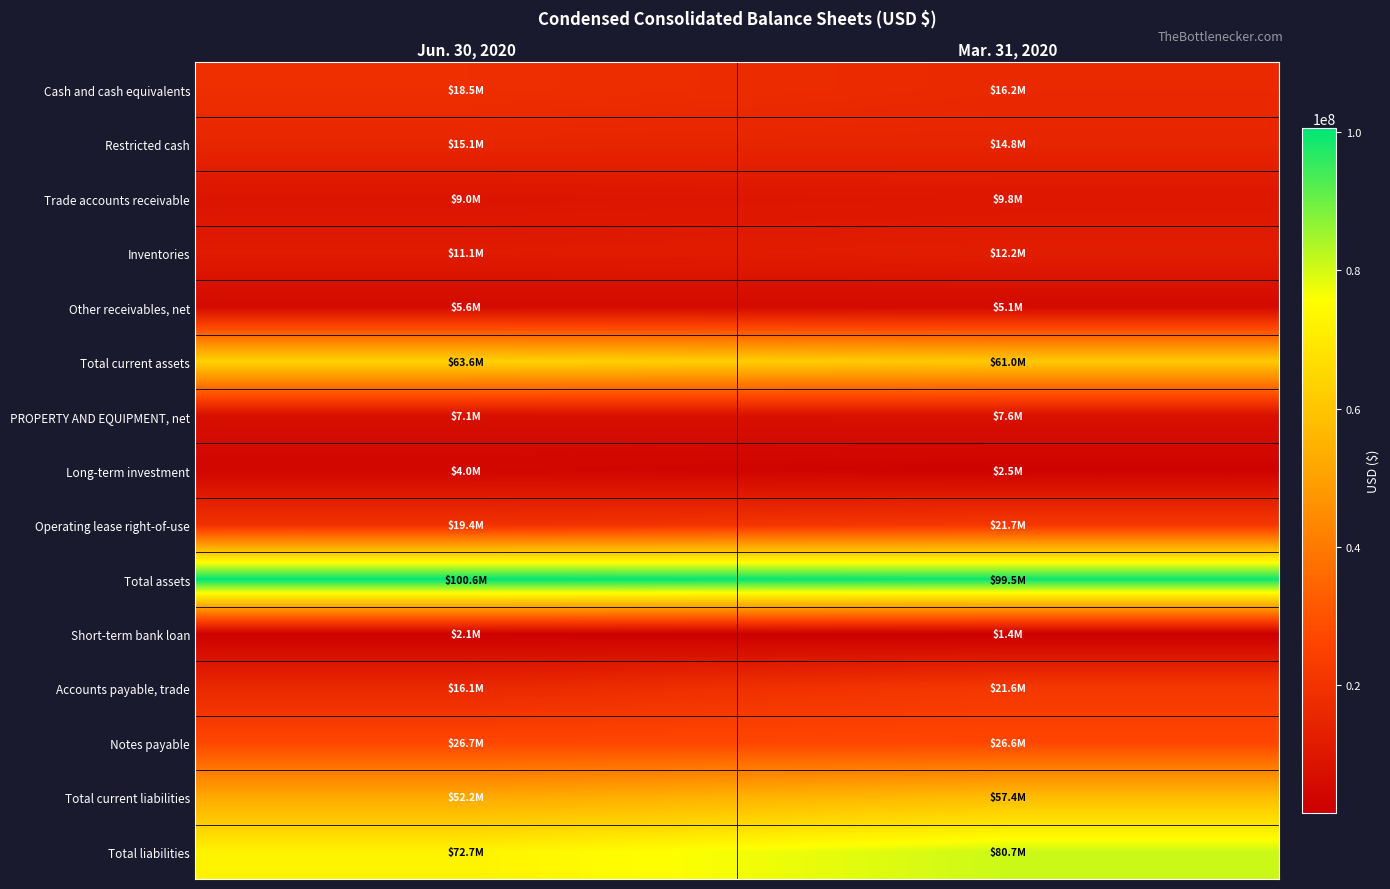

Reading right to left, transcribe all the data shown in this chart.

Cash and cash equivalents: Mar. 31, 2020=16176318	Jun. 30, 2020=18477212
Restricted cash: Mar. 31, 2020=14806288	Jun. 30, 2020=15095116
Trade accounts receivable: Mar. 31, 2020=9770656	Jun. 30, 2020=8984595
Inventories: Mar. 31, 2020=12247004	Jun. 30, 2020=11141411
Other receivables, net: Mar. 31, 2020=5069442	Jun. 30, 2020=5599565
Total current assets: Mar. 31, 2020=60987212	Jun. 30, 2020=63557480
PROPERTY AND EQUIPMENT, net: Mar. 31, 2020=7633740	Jun. 30, 2020=7095690
Long-term investment: Mar. 31, 2020=2544451	Jun. 30, 2020=3963758
Operating lease right-of-use: Mar. 31, 2020=21711376	Jun. 30, 2020=19351247
Total assets: Mar. 31, 2020=99516233	Jun. 30, 2020=100575570
Short-term bank loan: Mar. 31, 2020=1410130	Jun. 30, 2020=2121720
Accounts payable, trade: Mar. 31, 2020=21559494	Jun. 30, 2020=16107594
Notes payable: Mar. 31, 2020=26605971	Jun. 30, 2020=26715374
Total current liabilities: Mar. 31, 2020=57437974	Jun. 30, 2020=52176073
Total liabilities: Mar. 31, 2020=80738104	Jun. 30, 2020=72727864